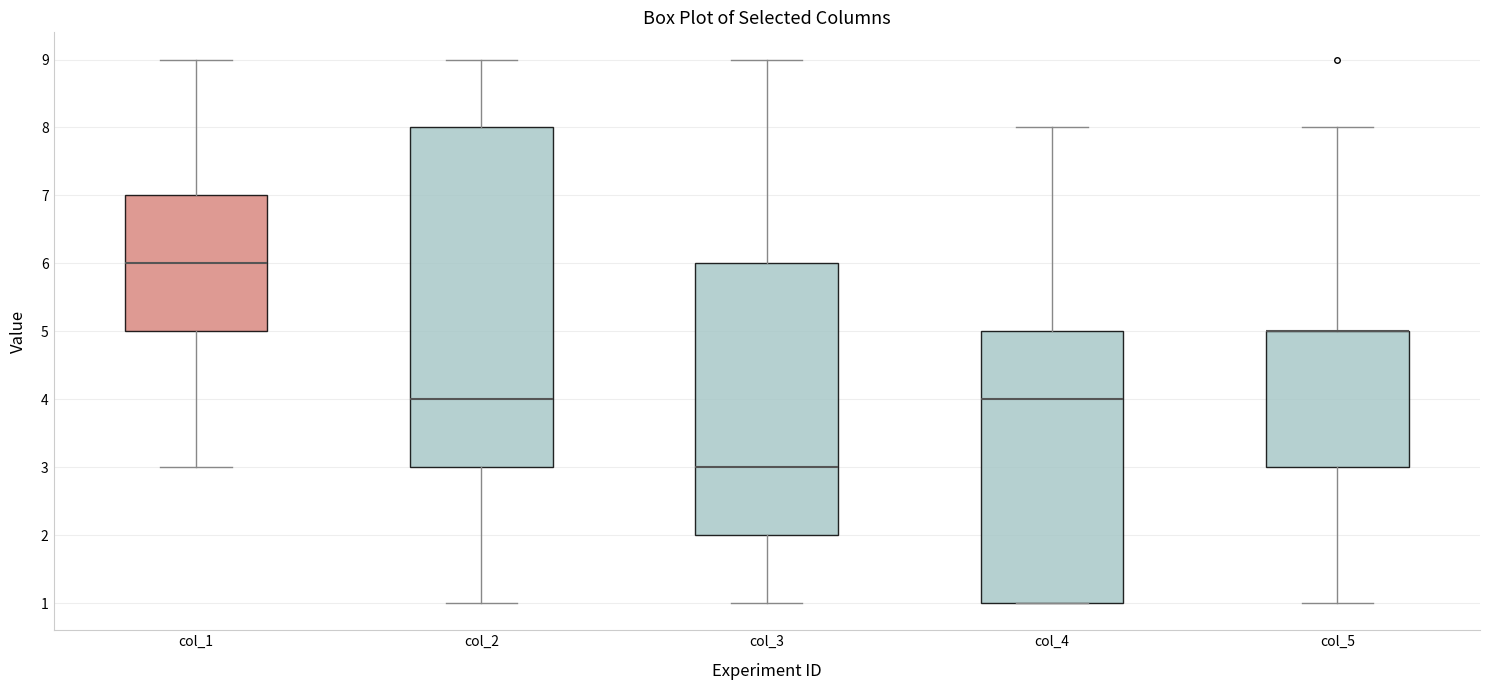

Reading left to right, transcribe this box plot: for each box, give where its median line is, the range the box spans, and where its two whiskers end, as read against the y-axis. The values are not printed on the chart, so give them approximately, as read against the axis.

col_1: median 6, box 5 to 7, whiskers 3 to 9
col_2: median 4, box 3 to 8, whiskers 1 to 9
col_3: median 3, box 2 to 6, whiskers 1 to 9
col_4: median 4, box 1 to 5, whiskers 1 to 8
col_5: median 5 (drawn on the box's upper edge), box 3 to 5, whiskers 1 to 8